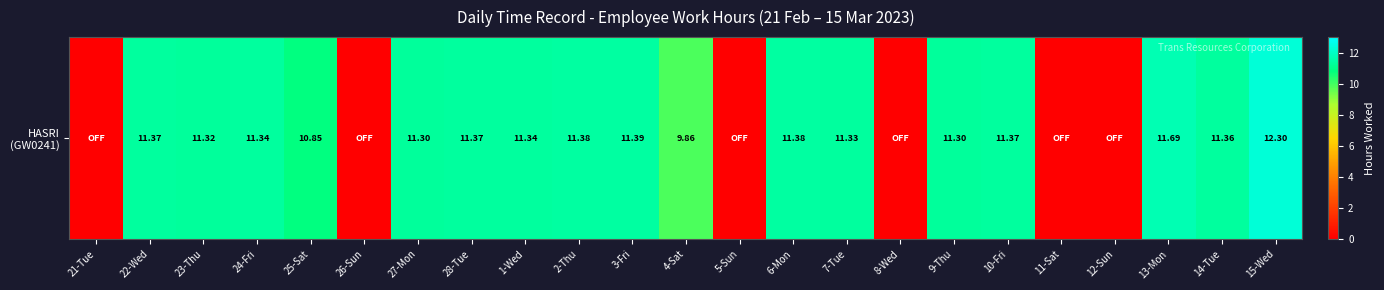

Rank the categories by value from highest to lowest.

15-Wed, 13-Mon, 3-Fri, 2-Thu, 6-Mon, 22-Wed, 28-Tue, 10-Fri, 14-Tue, 24-Fri, 1-Wed, 7-Tue, 23-Thu, 27-Mon, 9-Thu, 25-Sat, 4-Sat, 21-Tue, 26-Sun, 5-Sun, 8-Wed, 11-Sat, 12-Sun